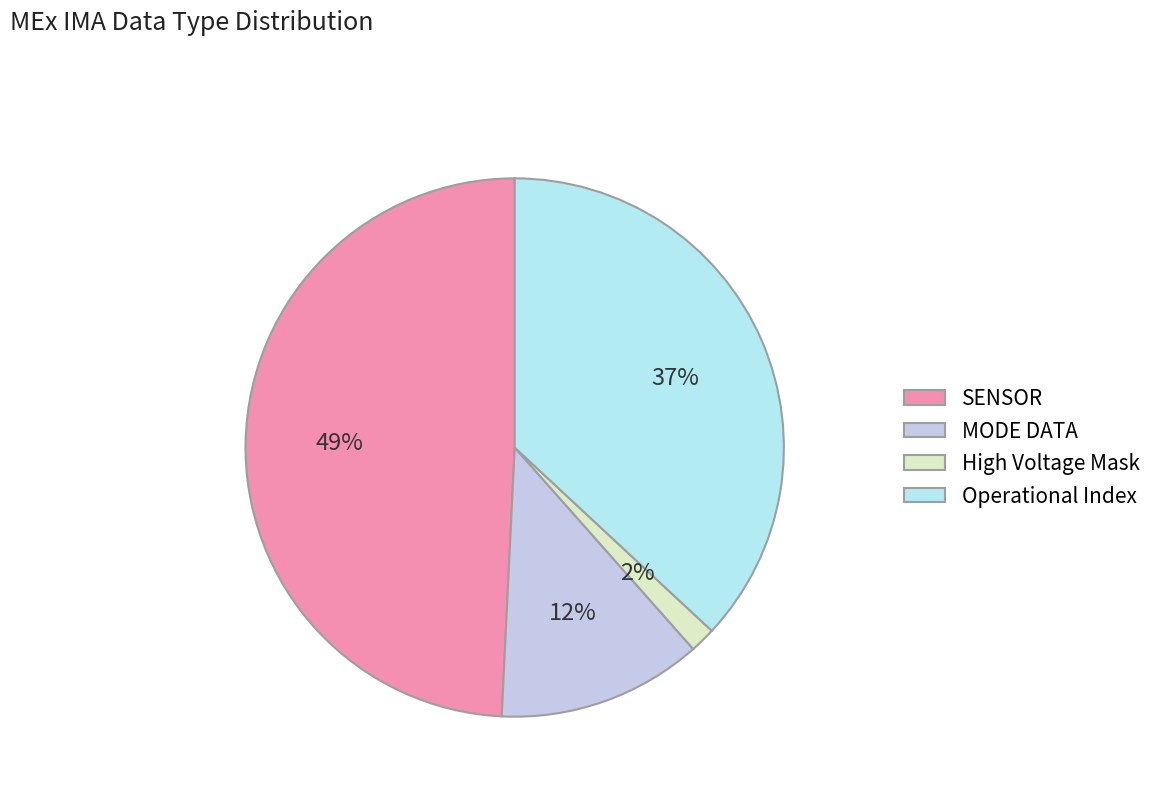

Is the sum of SENSOR and MODE DATA greater than half?

Yes